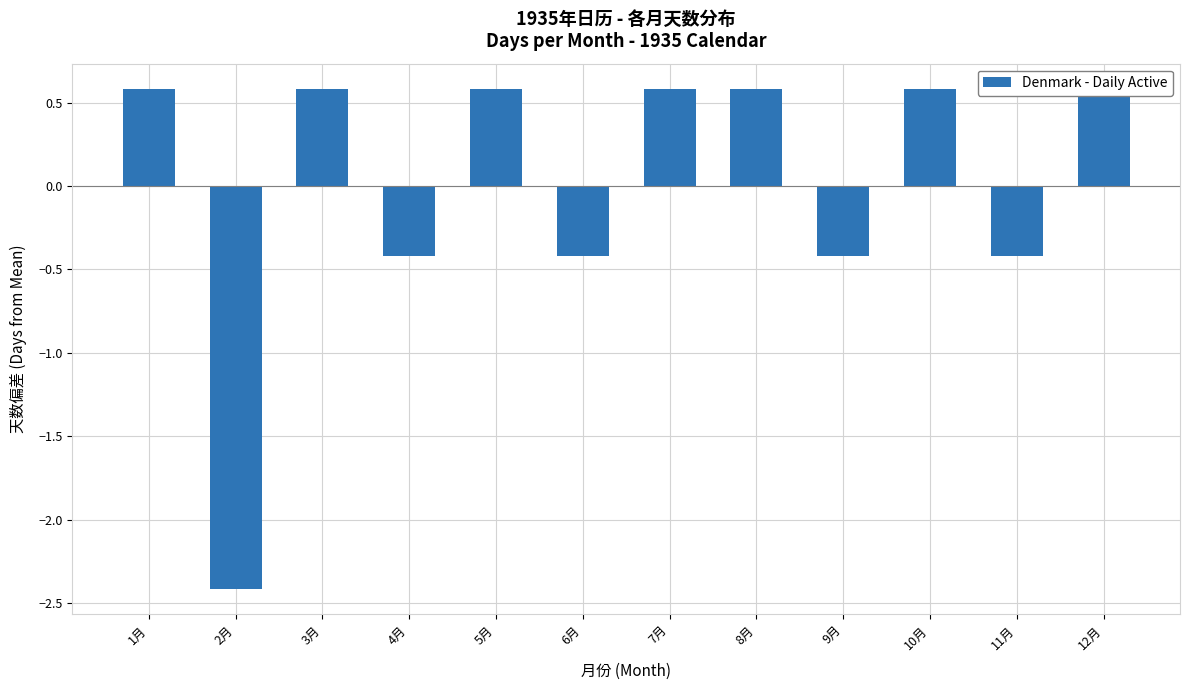

What is the minimum value shown in the chart?

-2.4